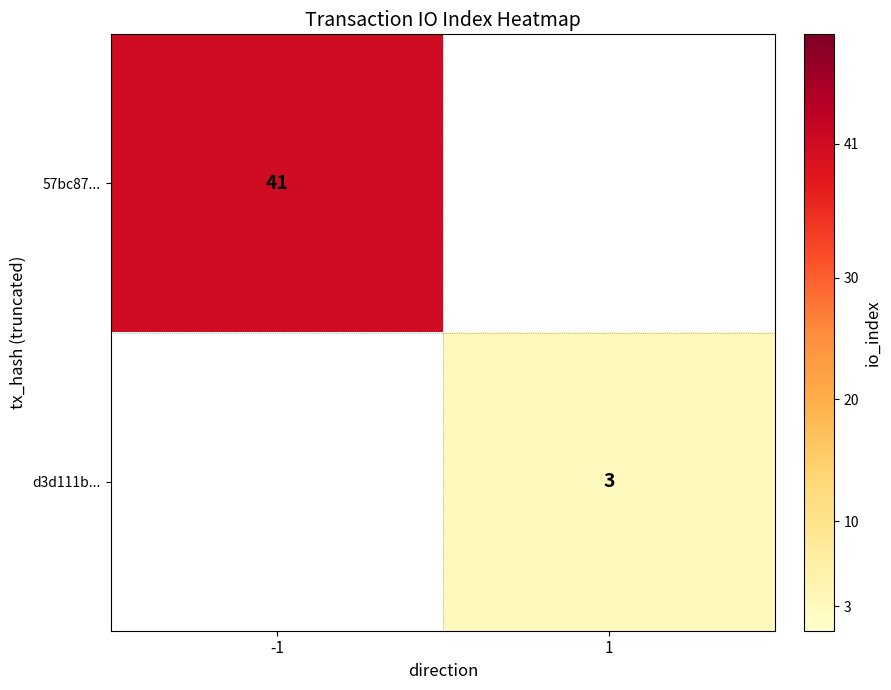

What is the greatest value displayed?

41.0